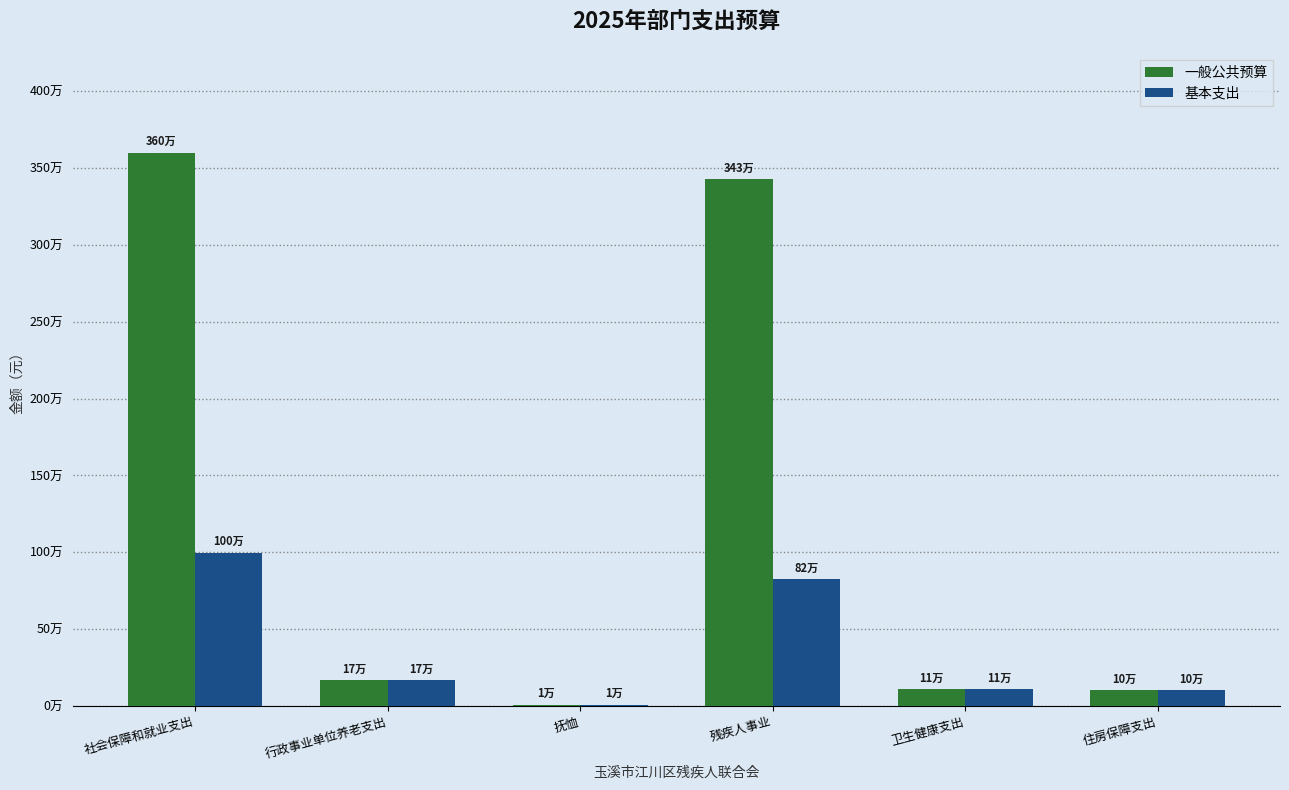

Is it true that 一般公共预算 equals 1511763.7 at 残疾人事业?

False